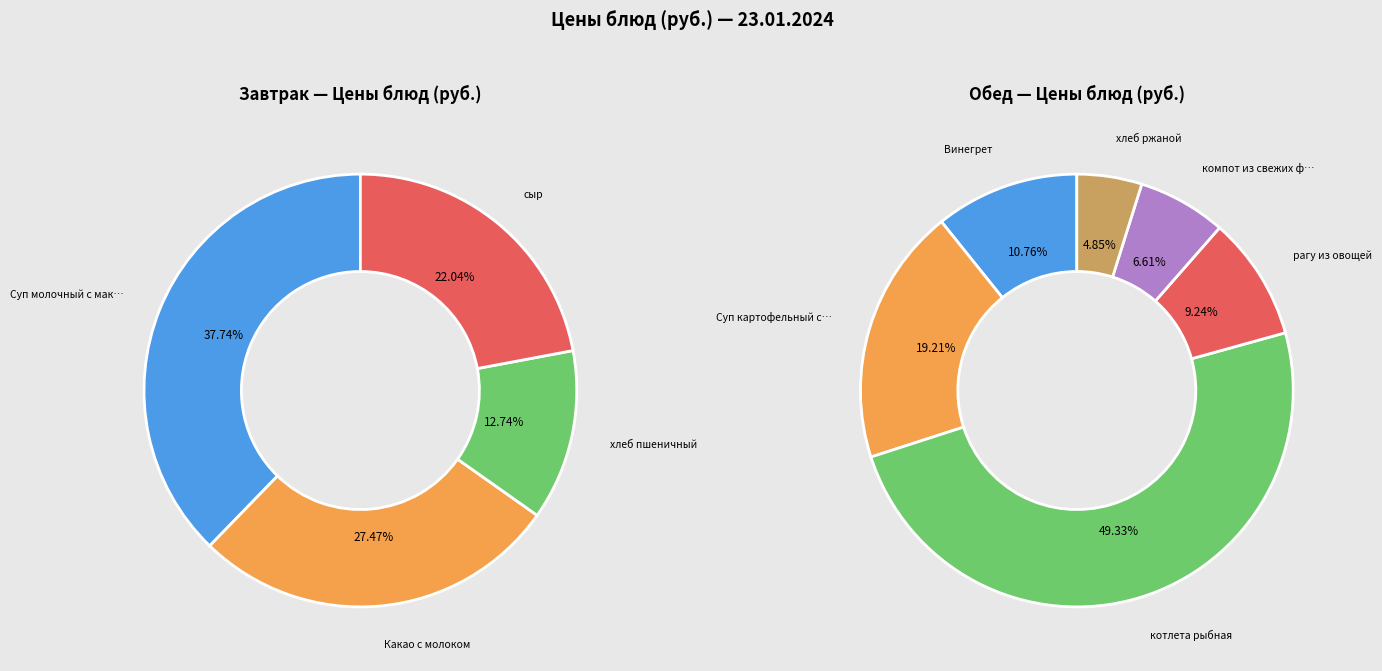

The котлета рыбная slice represents 26% of the pie. True or false?

False